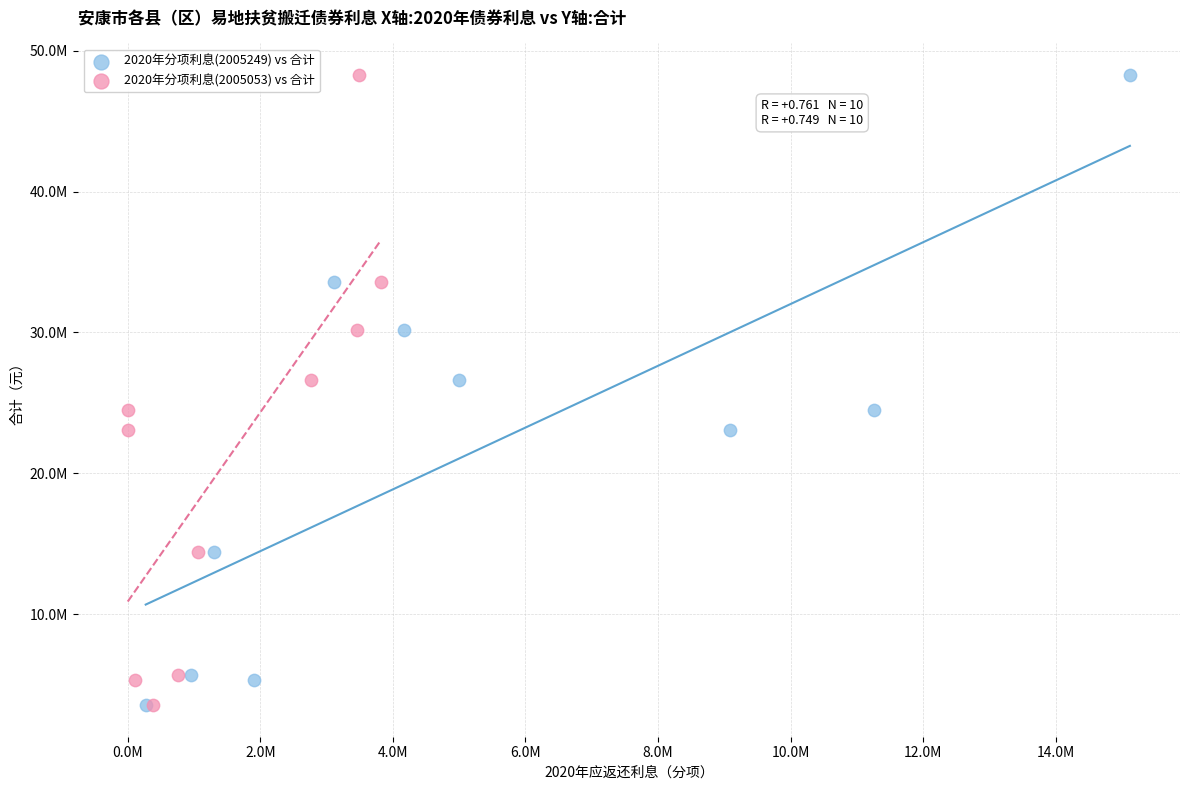

What are all the series names shown in the legend?

2020年分项利息(2005249) vs 合计, 2020年分项利息(2005053) vs 合计